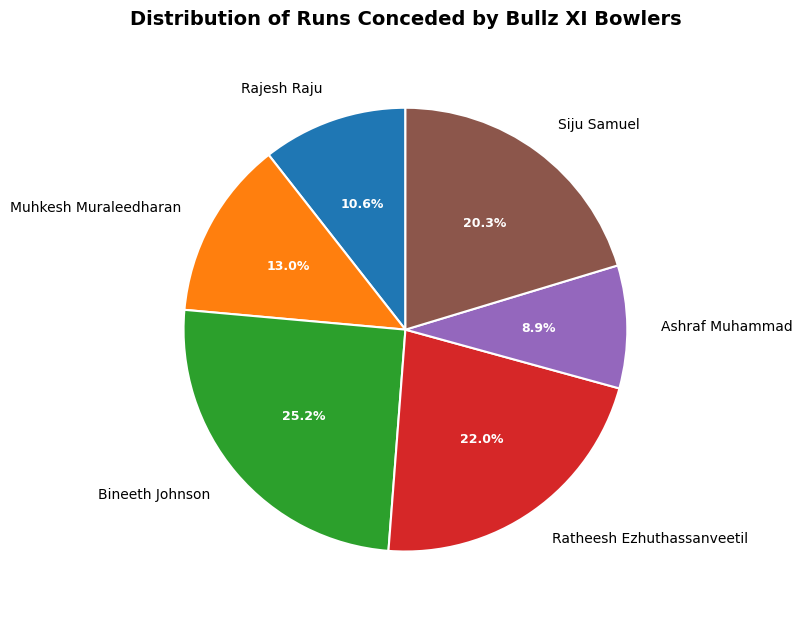

Which slice is the smallest?

Ashraf Muhammad